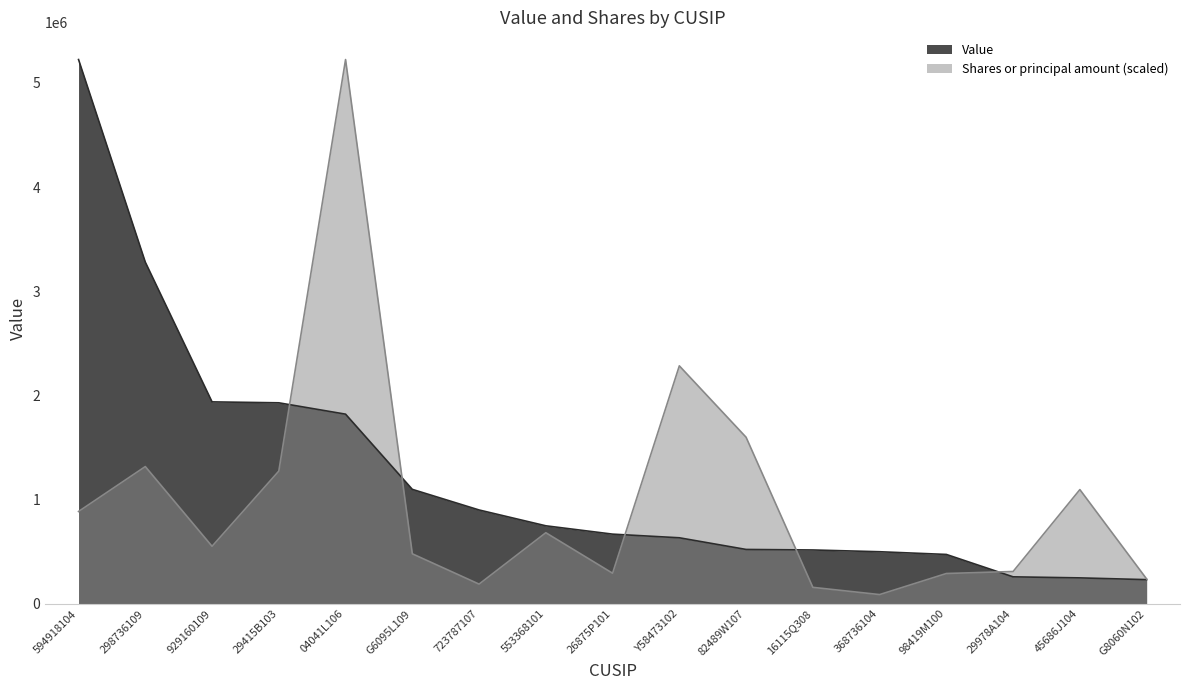

What is the spread (max minus min) of values at 553368101?

66451.0